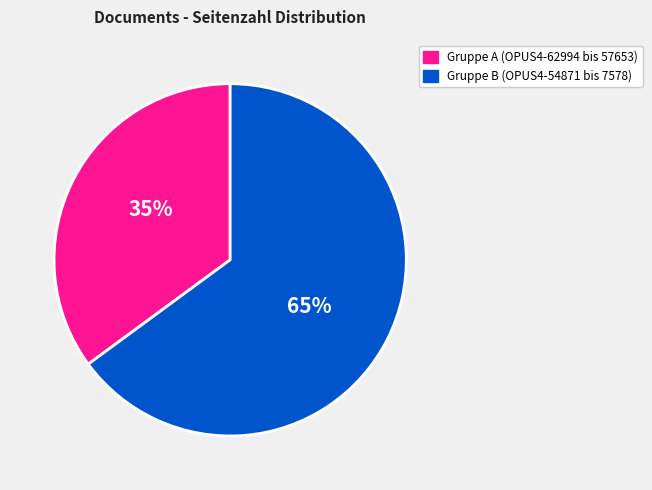

How many slices are in this pie chart?

2